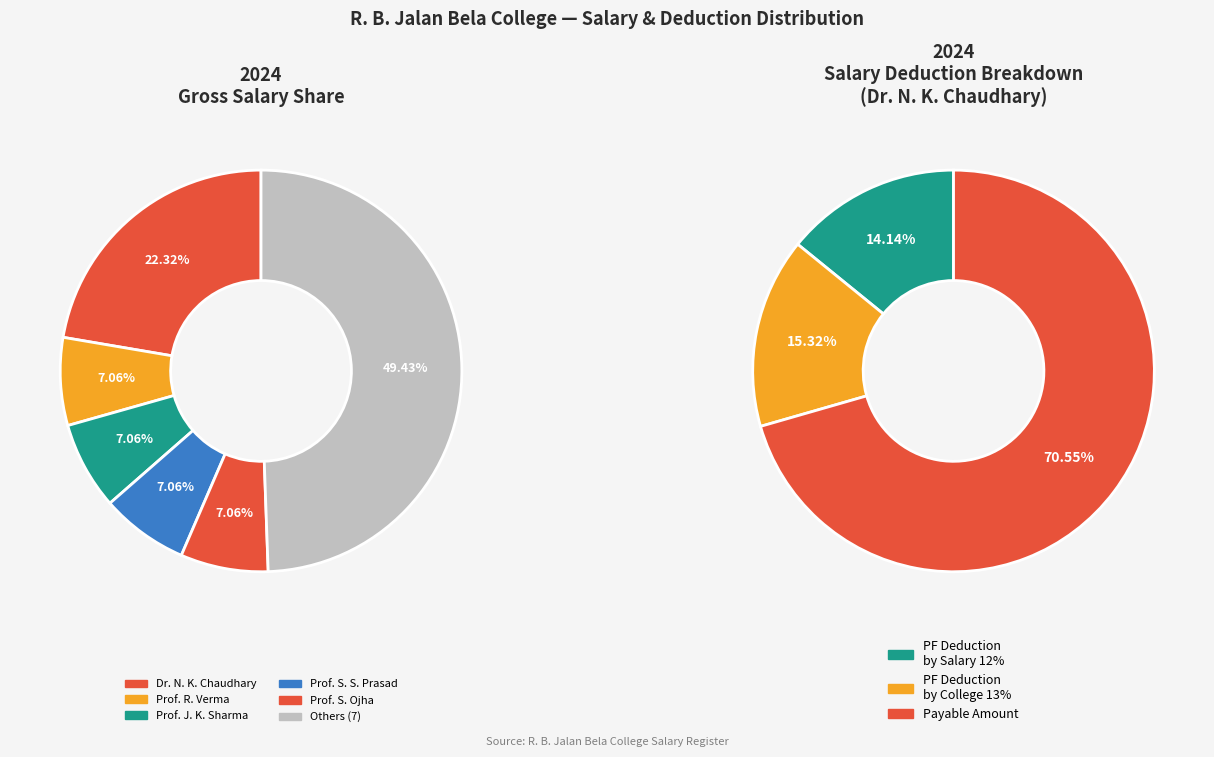

The 6 slice represents 1% of the pie. True or false?

False